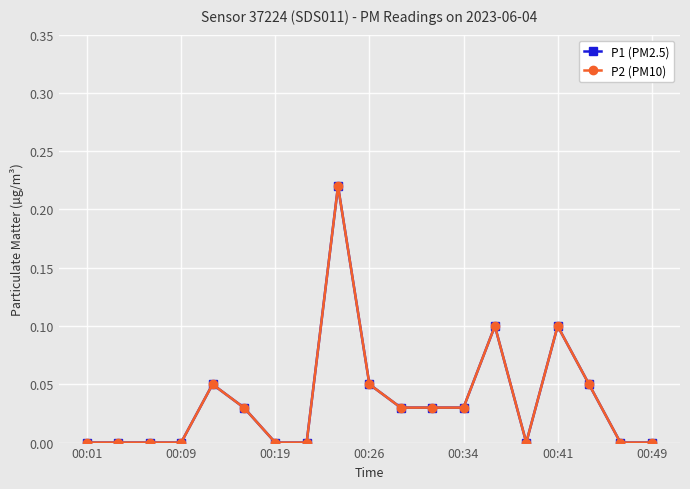

Is this an area chart (filled region under the line)?

No